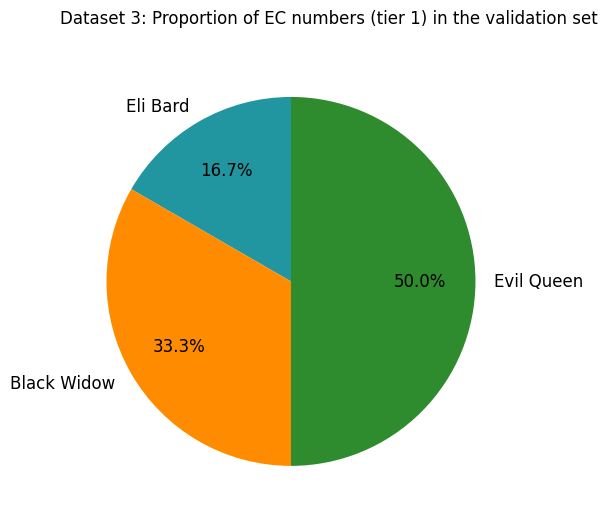

The Evil Queen slice represents 36% of the pie. True or false?

False